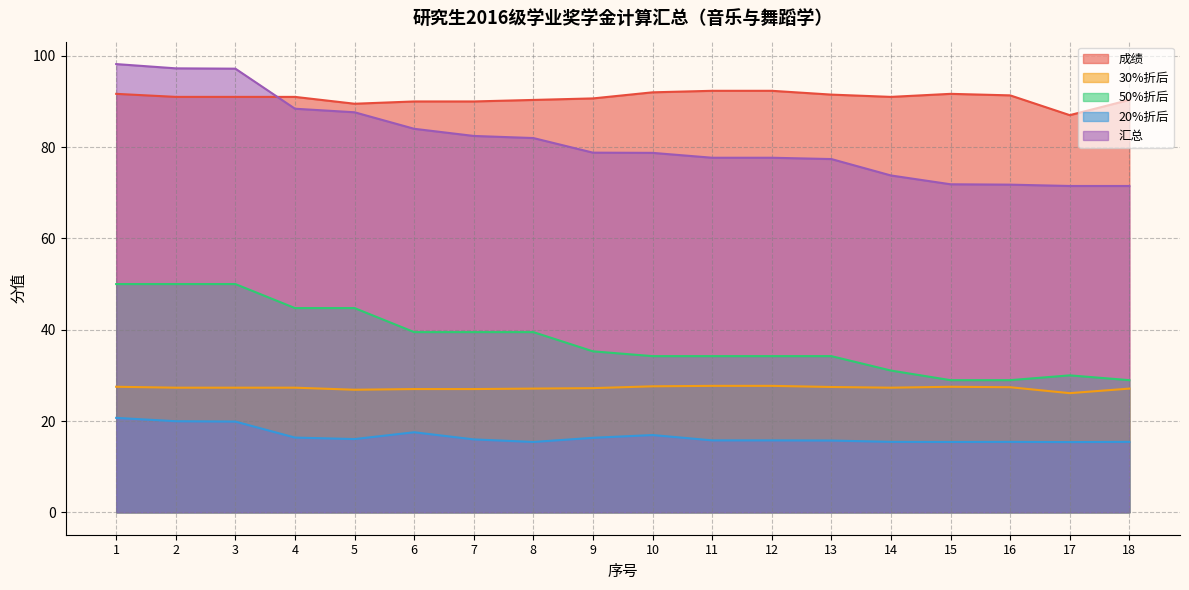

Which label corresponds to the largest value in the chart?

1